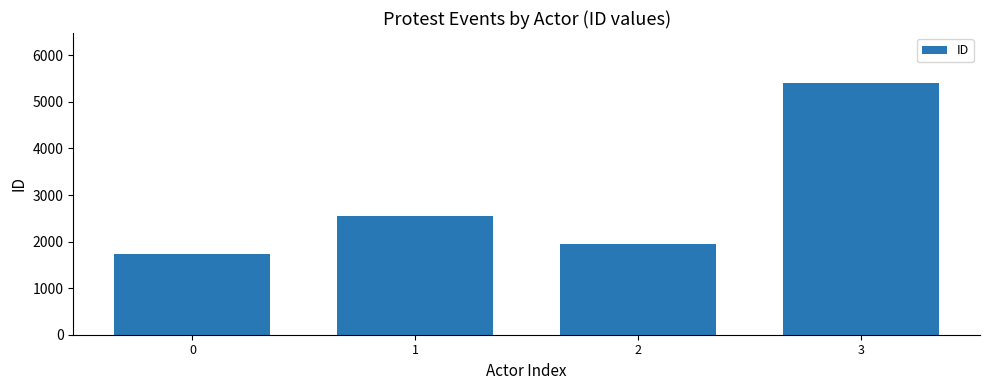

At which label is the value closest to 3568?

1